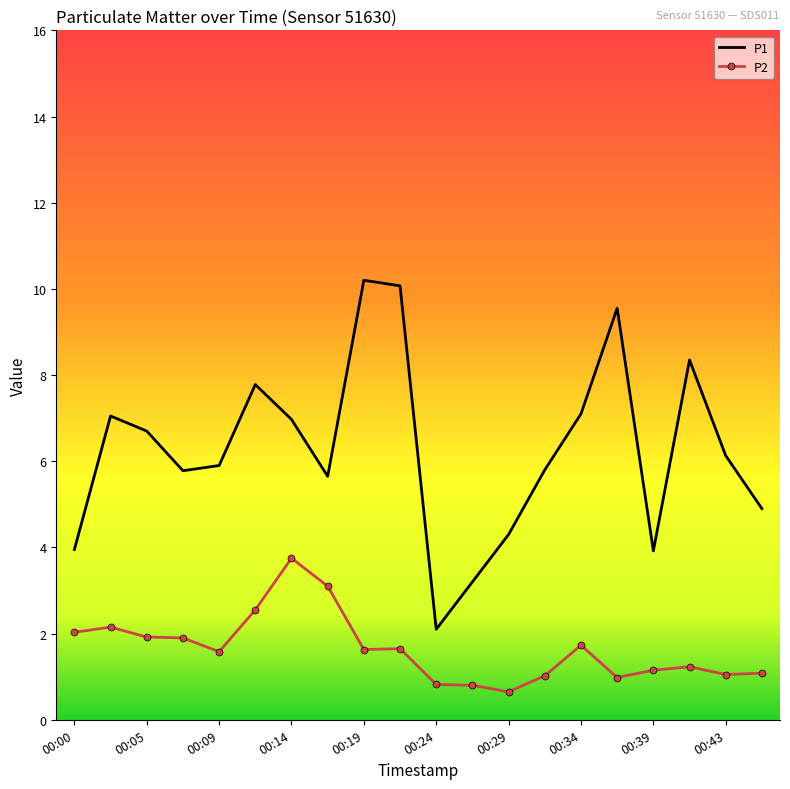

Which series has the largest range (max minus min)?

P1